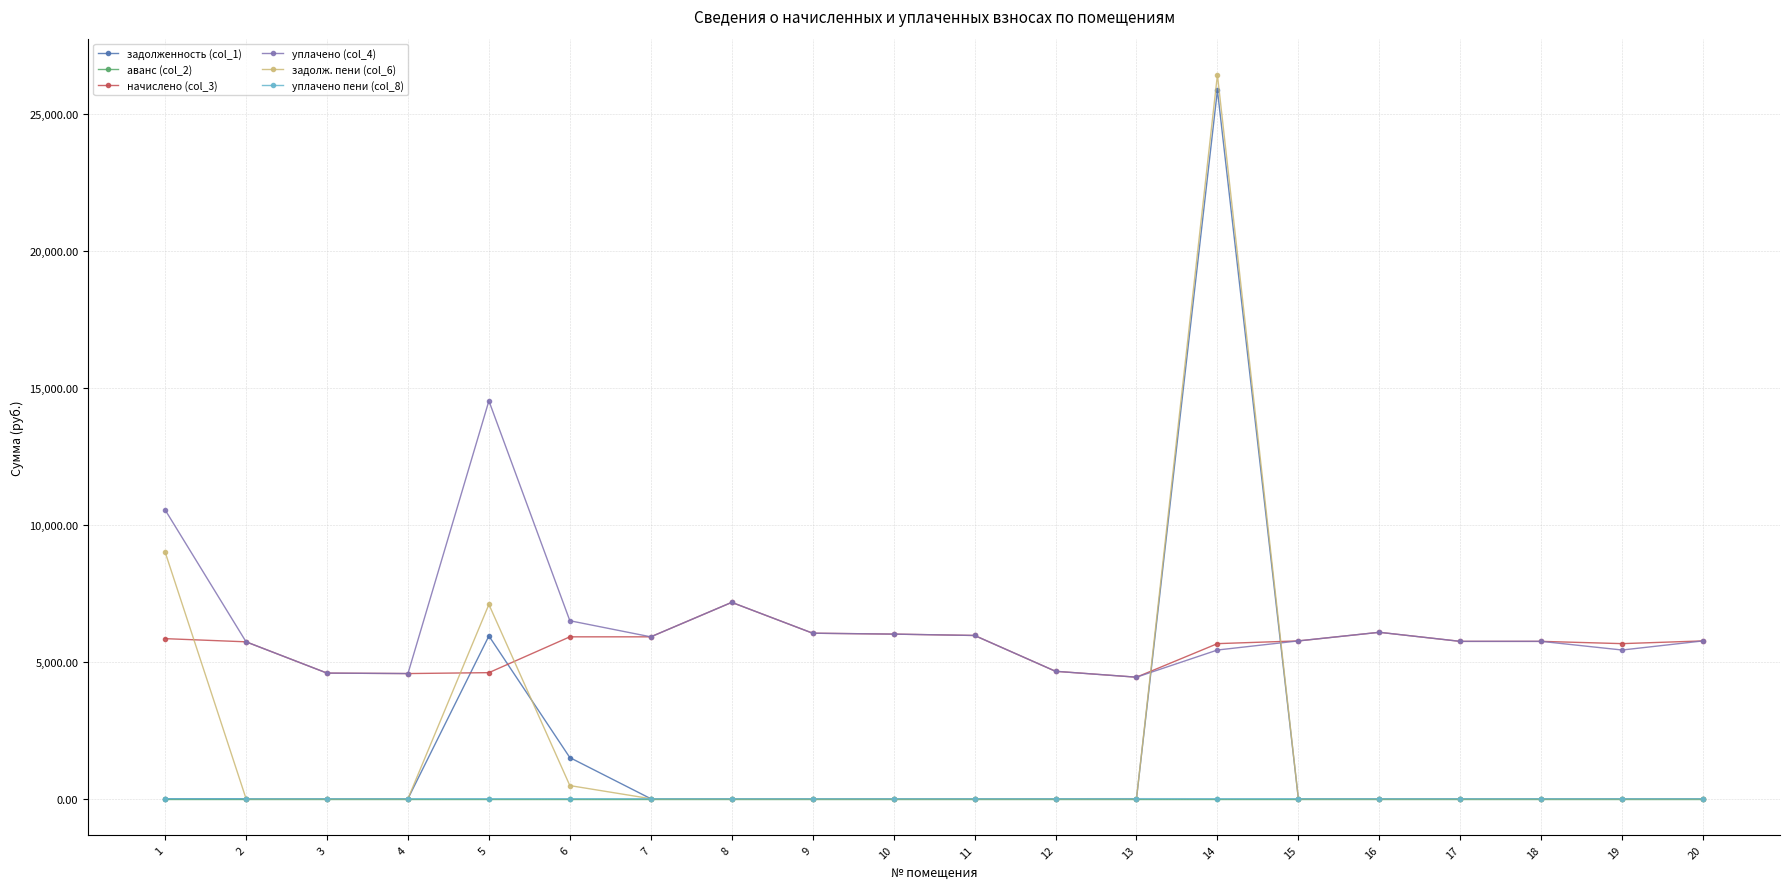

True or false: уплачено (col_4) and аванс (col_2) intersect in this chart.

False